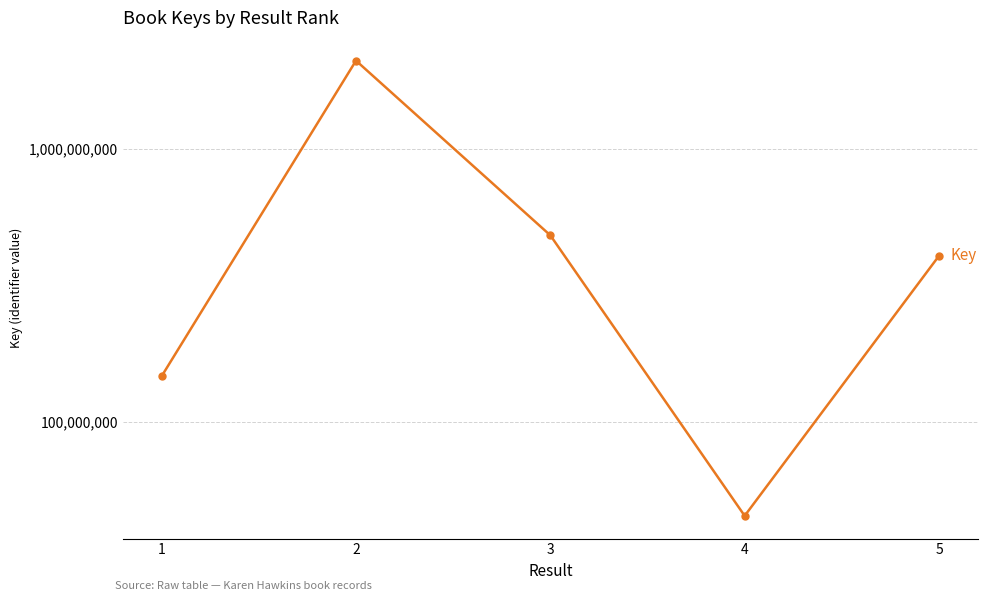

What is the value of the 4th point from the left?

45432559